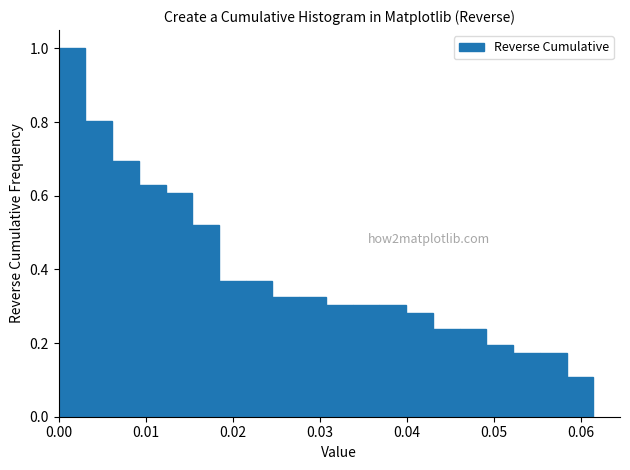

Around what value on the x-axis is the tallest bar? Give the approximate position of its centre, as read against the axis.

0.002